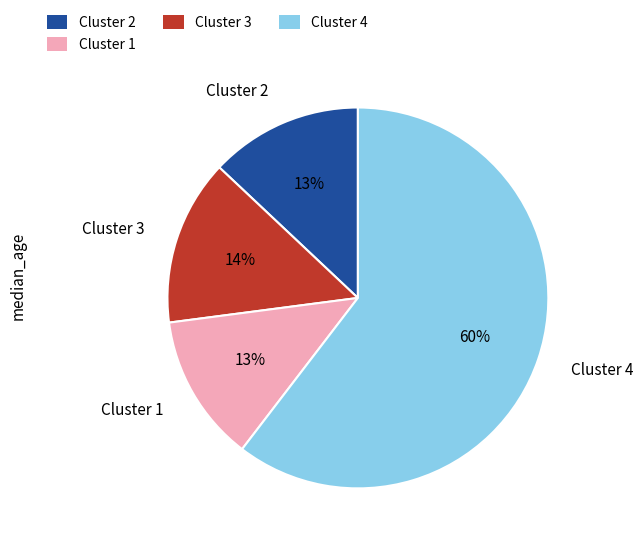

Which category has the biggest portion of the pie?

Cluster 4